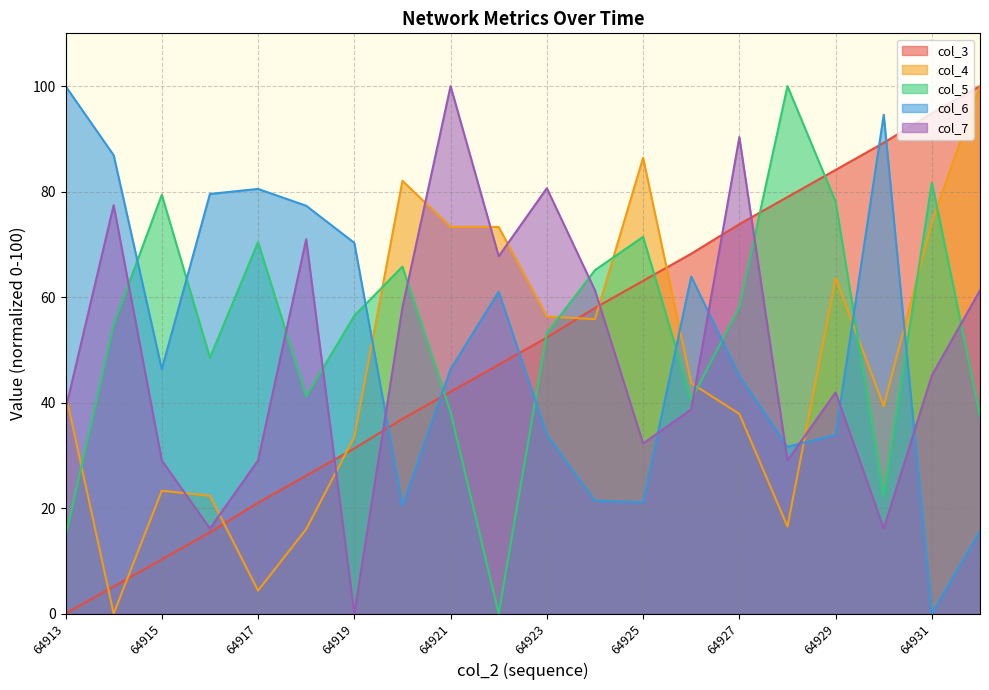

How many interior local peaks does the col_5 (line) series have?

6